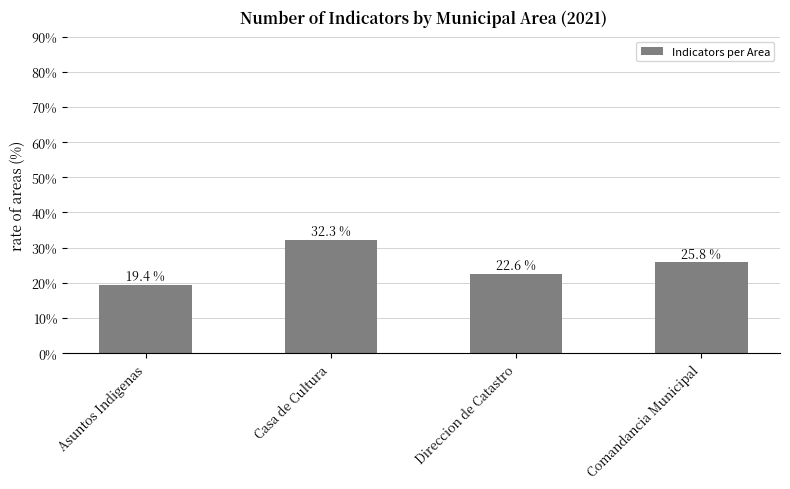

What is the smallest value displayed?

19.4